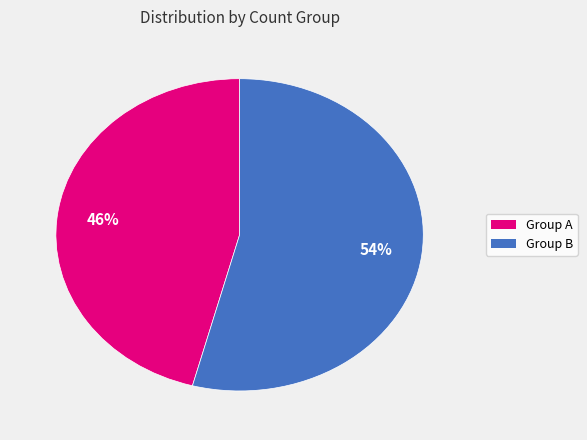

To the nearest percent, what is the difference between the largest and smallest slice percentages?

8%